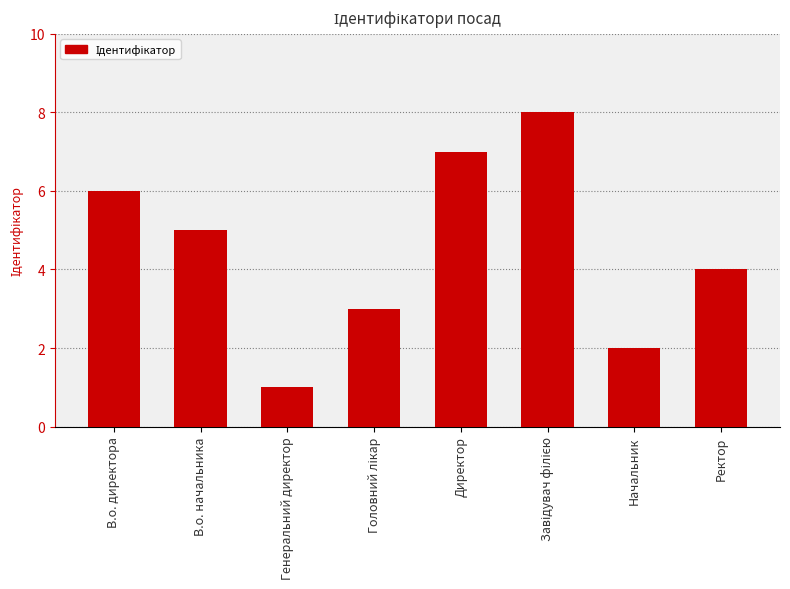

Are the bars grouped side by side (vs. stacked)?

No